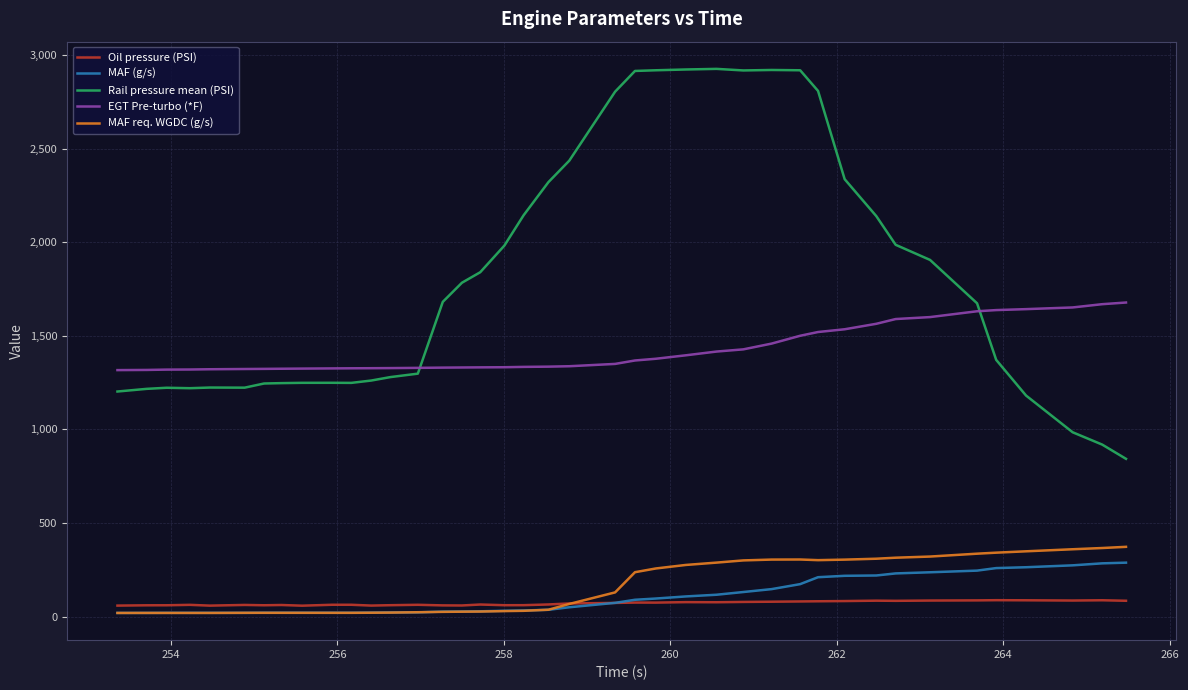

What is the lowest value of the Oil pressure (PSI) series?

58.8